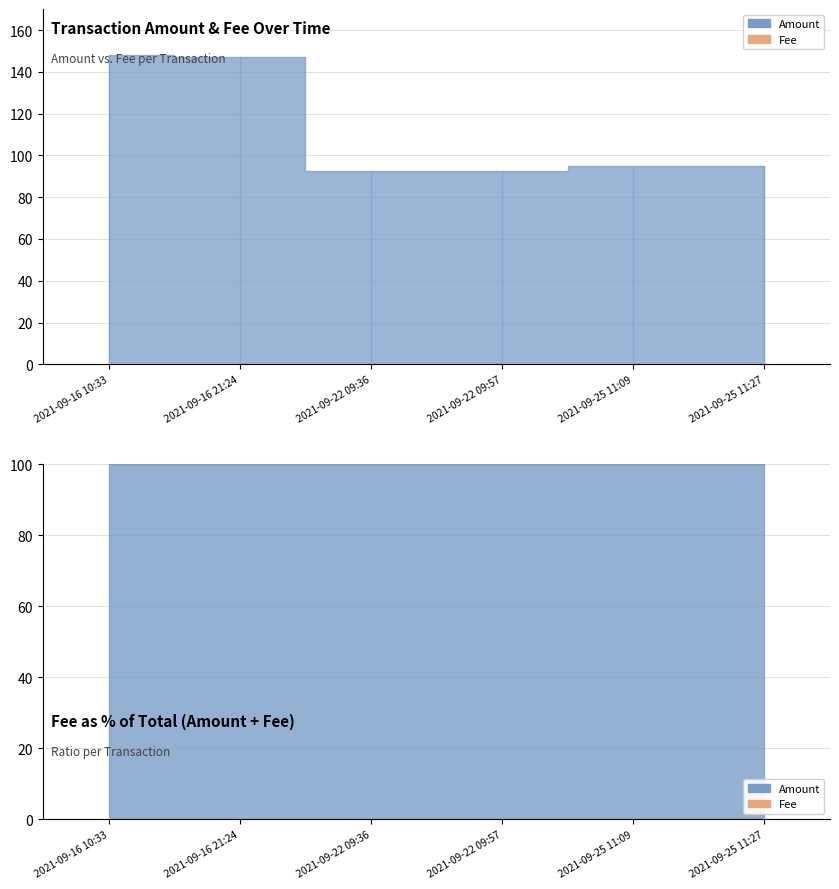

Count the Fee values in the range 0 to 1.

6